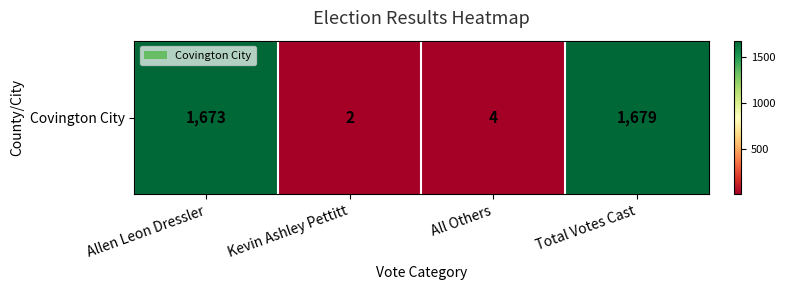

Between Allen Leon Dressler and All Others, which is larger?

Allen Leon Dressler